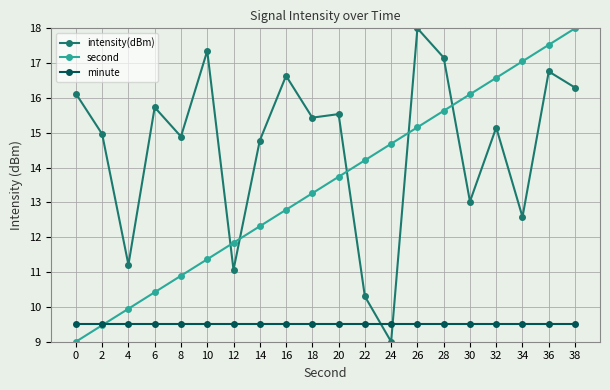

What is the total value across all series at 24?

33.2